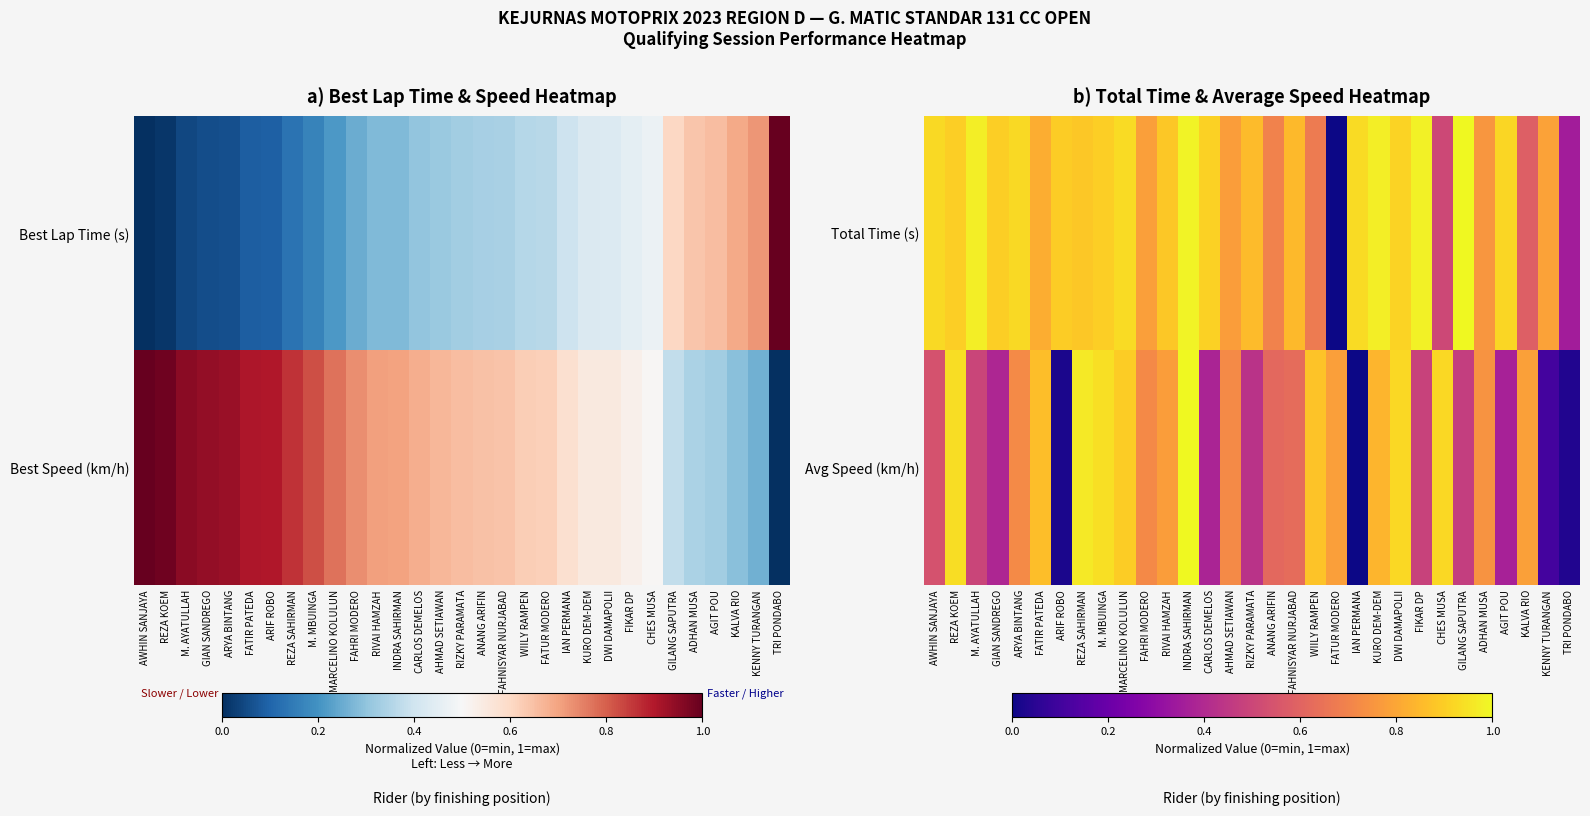

The Total Time (s) series shows 0.4 at ADHAN MUSA. True or false?

False